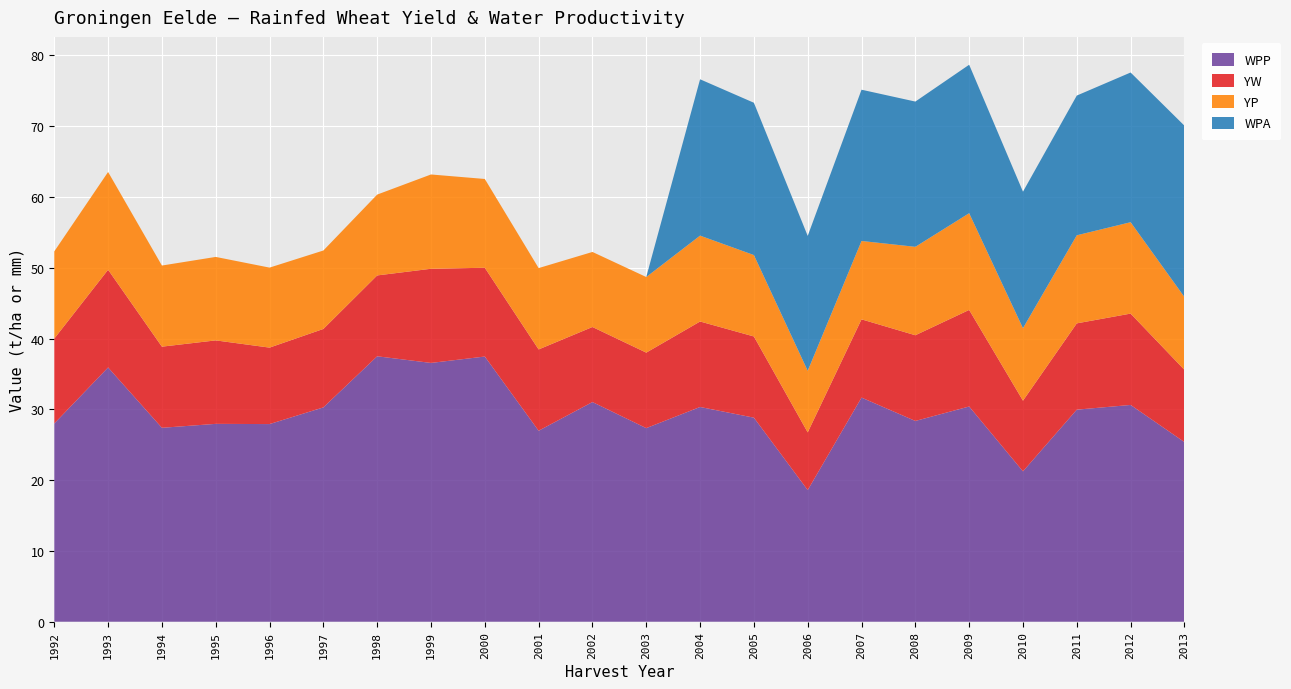

Reading left to right, what are all the values shown in this chart?

WPP: 1992=28.0	1993=35.9	1994=27.4	1995=27.9	1996=27.9	1997=30.3	1998=37.5	1999=36.6	2000=37.5	2001=27.0	2002=31.0	2003=27.3	2004=30.3	2005=28.8	2006=18.6	2007=31.7	2008=28.4	2009=30.4	2010=21.2	2011=30.0	2012=30.6	2013=25.4
YW: 1992=12.0	1993=13.8	1994=11.5	1995=11.8	1996=10.8	1997=11.1	1998=11.4	1999=13.3	2000=12.5	2001=11.5	2002=10.6	2003=10.7	2004=12.1	2005=11.5	2006=8.1	2007=11.1	2008=12.1	2009=13.6	2010=10.0	2011=12.2	2012=12.9	2013=10.2
YP: 1992=12.3	1993=13.8	1994=11.5	1995=11.8	1996=11.3	1997=11.1	1998=11.4	1999=13.3	2000=12.5	2001=11.5	2002=10.6	2003=10.7	2004=12.1	2005=11.5	2006=8.7	2007=11.1	2008=12.5	2009=13.7	2010=10.2	2011=12.4	2012=12.9	2013=10.3
WPA: 1992=0.0	1993=0.0	1994=0.0	1995=0.0	1996=0.0	1997=0.0	1998=0.0	1999=0.0	2000=0.0	2001=0.0	2002=0.0	2003=0.0	2004=22.1	2005=21.5	2006=19.1	2007=21.4	2008=20.5	2009=21.0	2010=19.3	2011=19.7	2012=21.1	2013=24.2